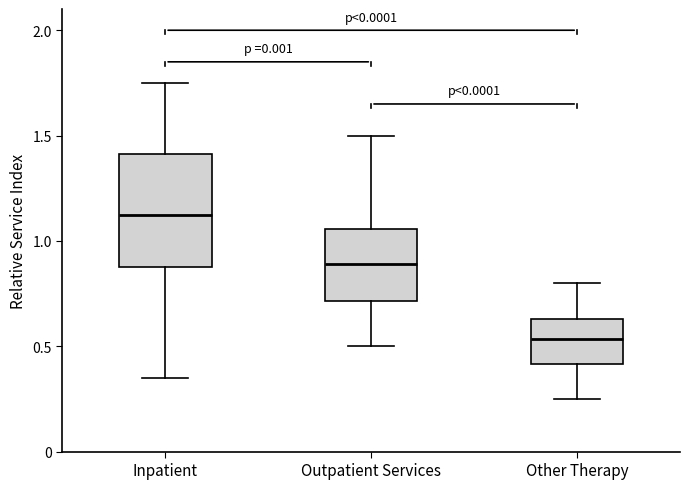

Comparing the boxes themselves (not the whiskers), which one is the tallest?

Inpatient